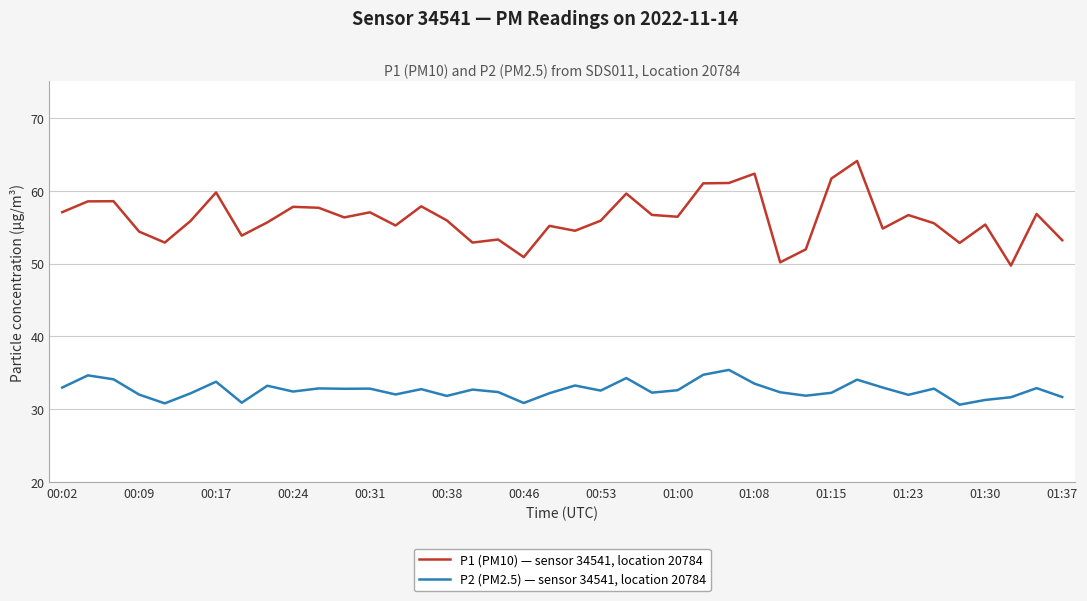

True or false: P1 (PM10) — sensor 34541, location 20784 and P2 (PM2.5) — sensor 34541, location 20784 intersect in this chart.

False